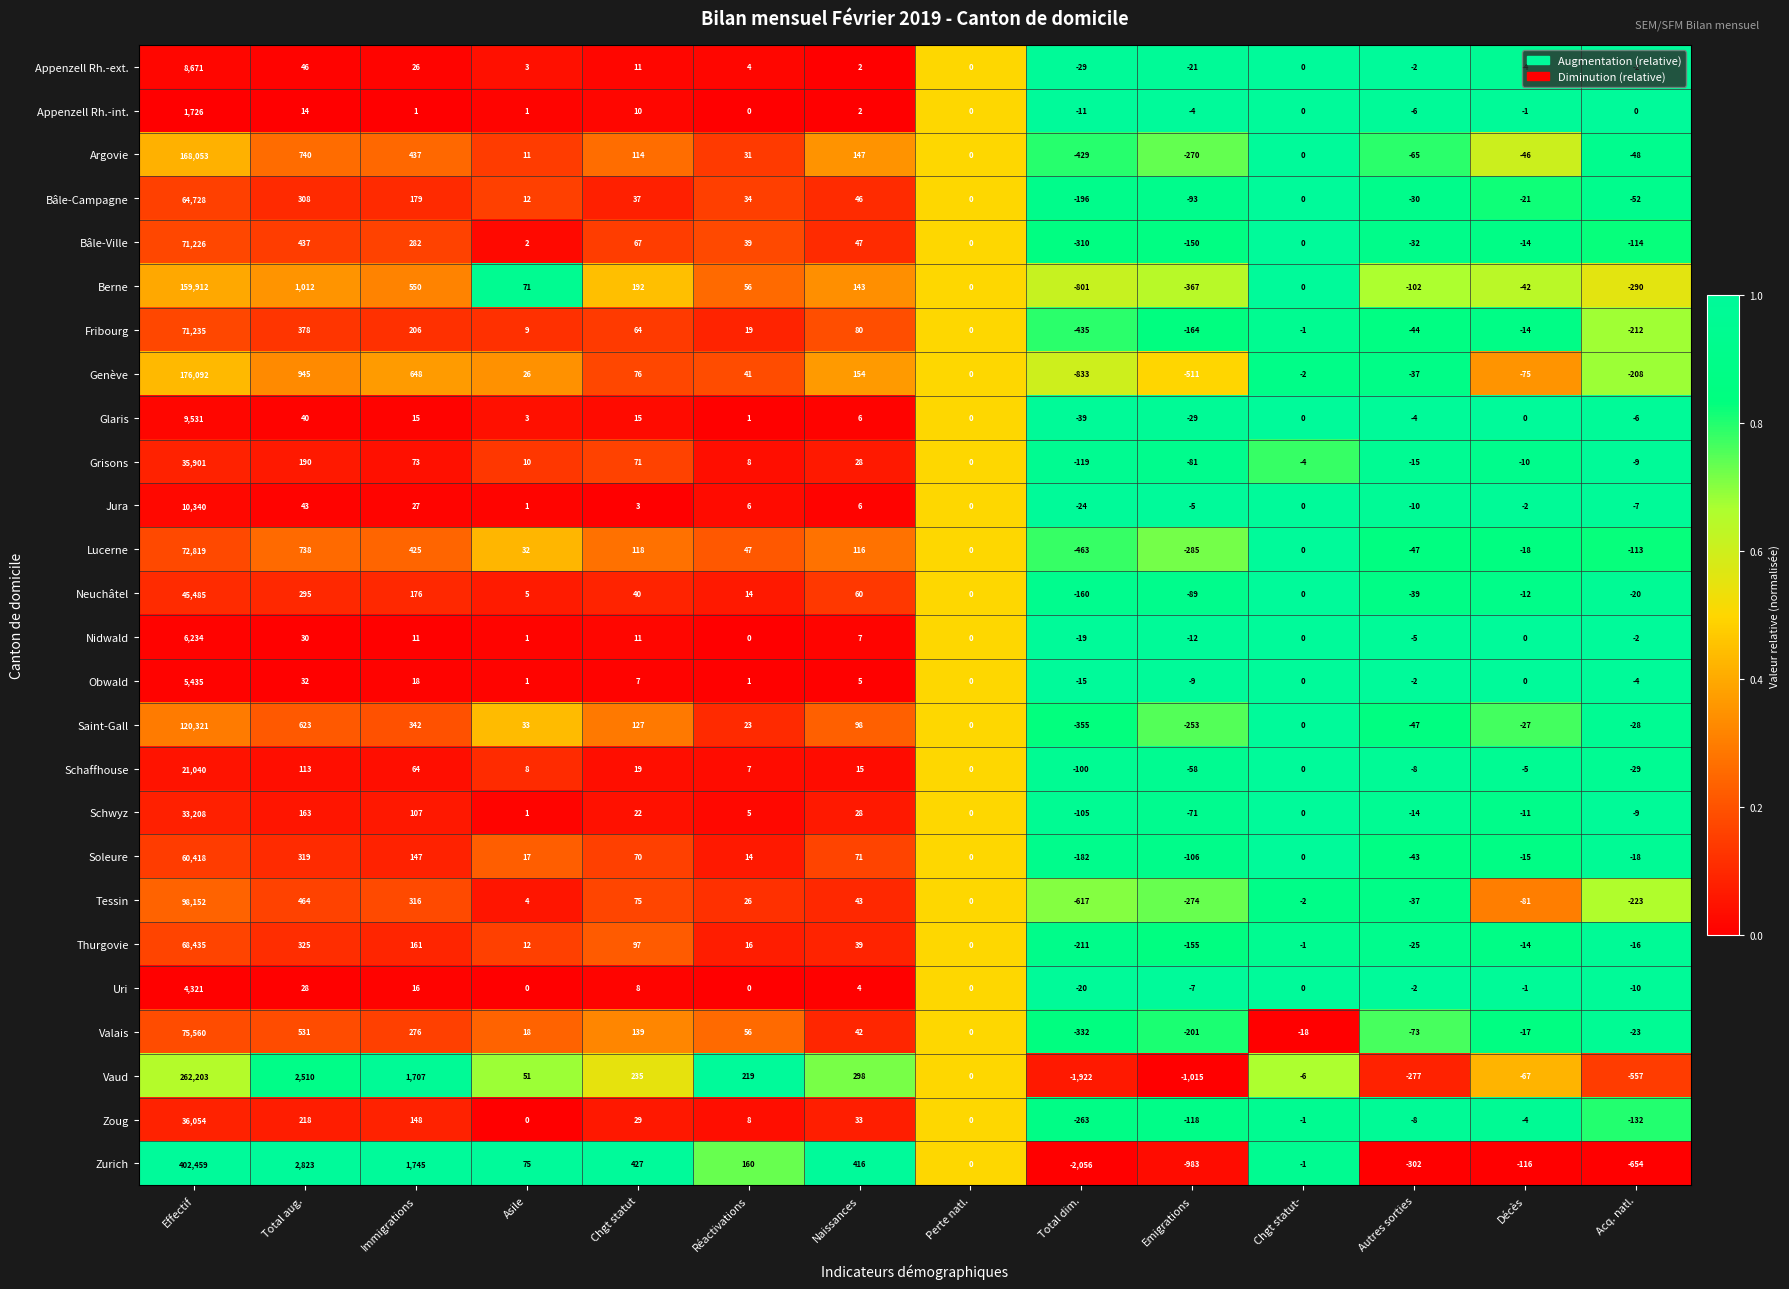

At which category is the sum across all series the highest?

Effectif